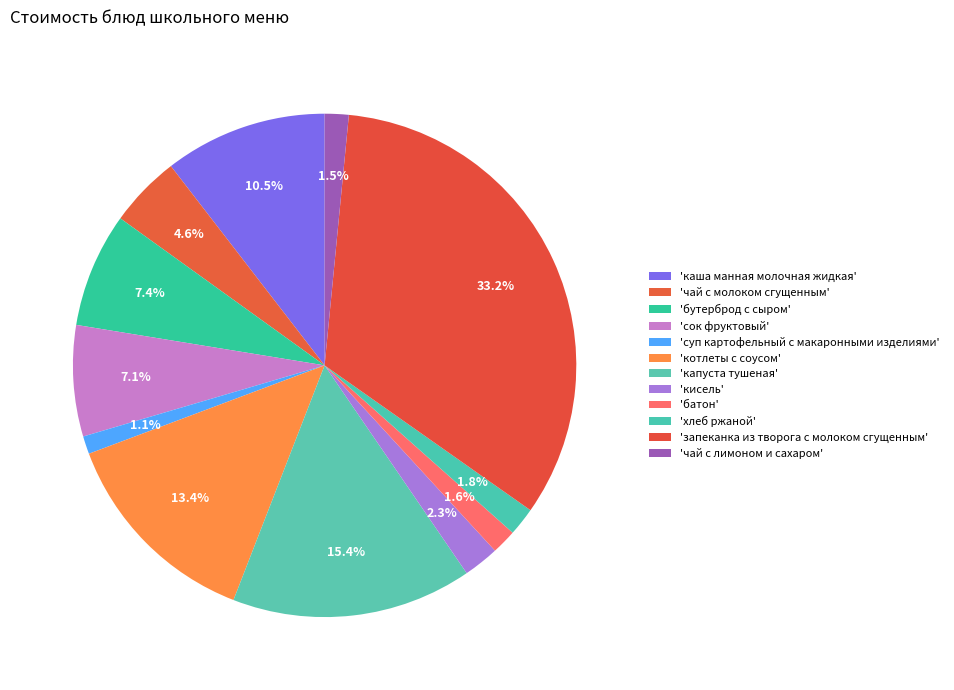

How many slices are in this pie chart?

12